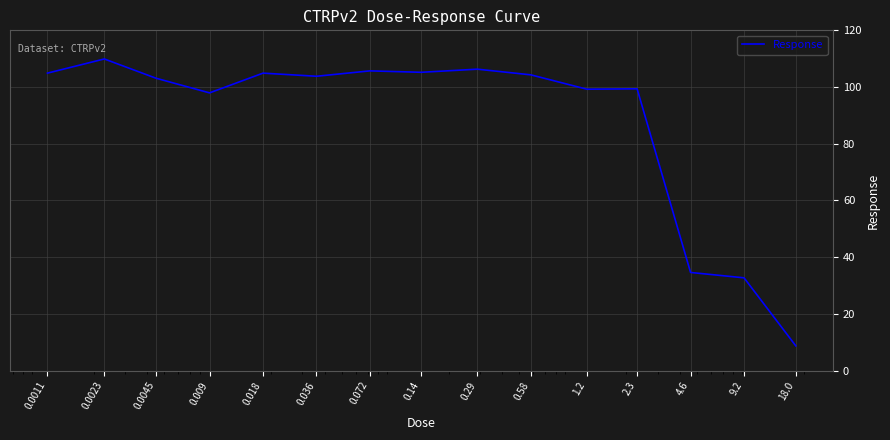

What is the difference between the maximum and minimum values?

101.2